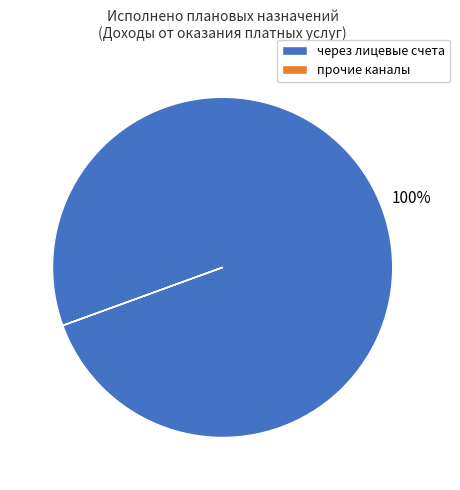

Is there a majority slice in this chart?

Yes